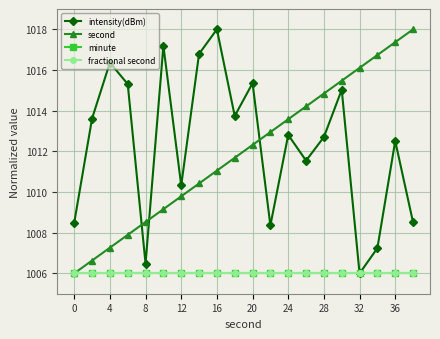

Is this an area chart (filled region under the line)?

No